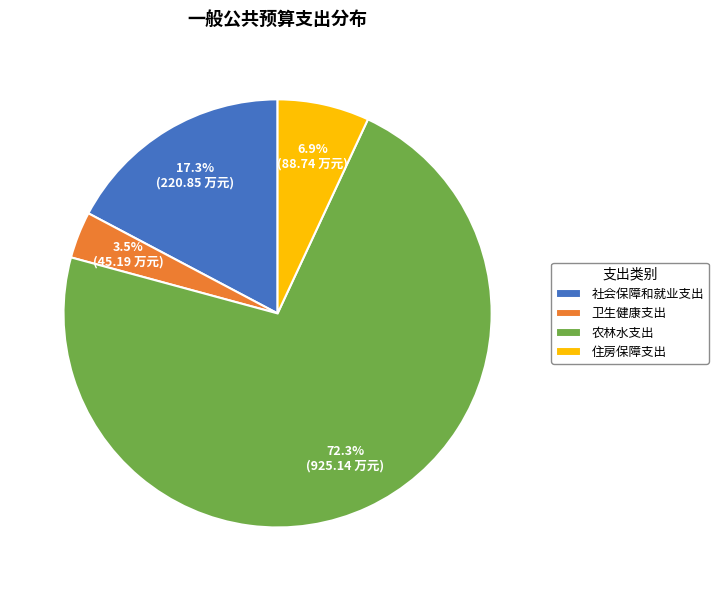

Count the number of slices in the pie.

4